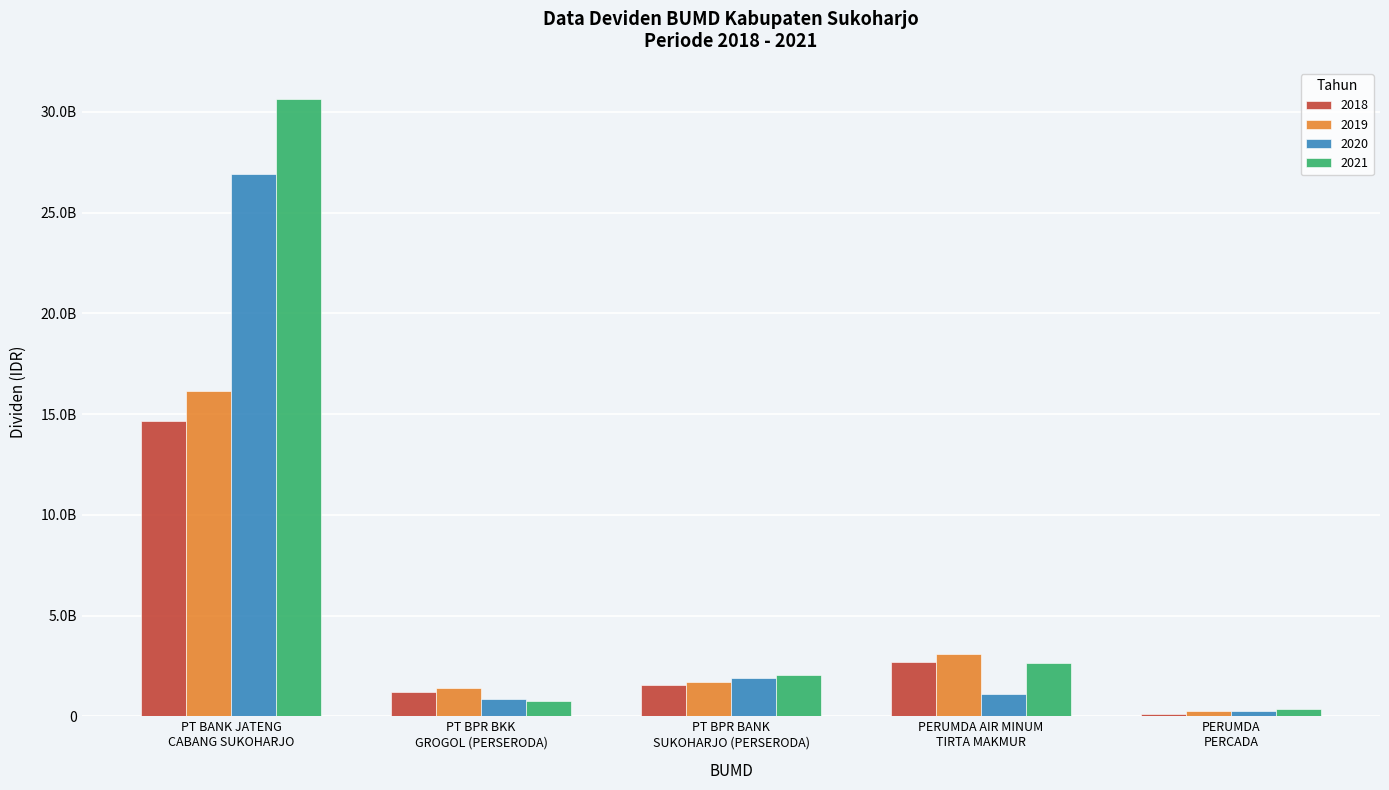

What are all the series names shown in the legend?

2018, 2019, 2020, 2021